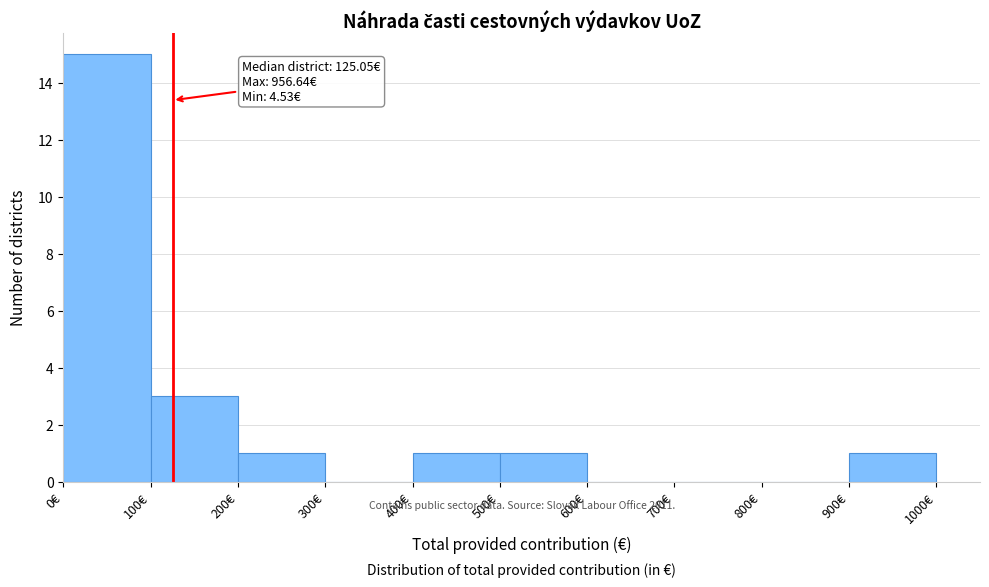

Which range on the x-axis has the tallest bar?

0 to 100